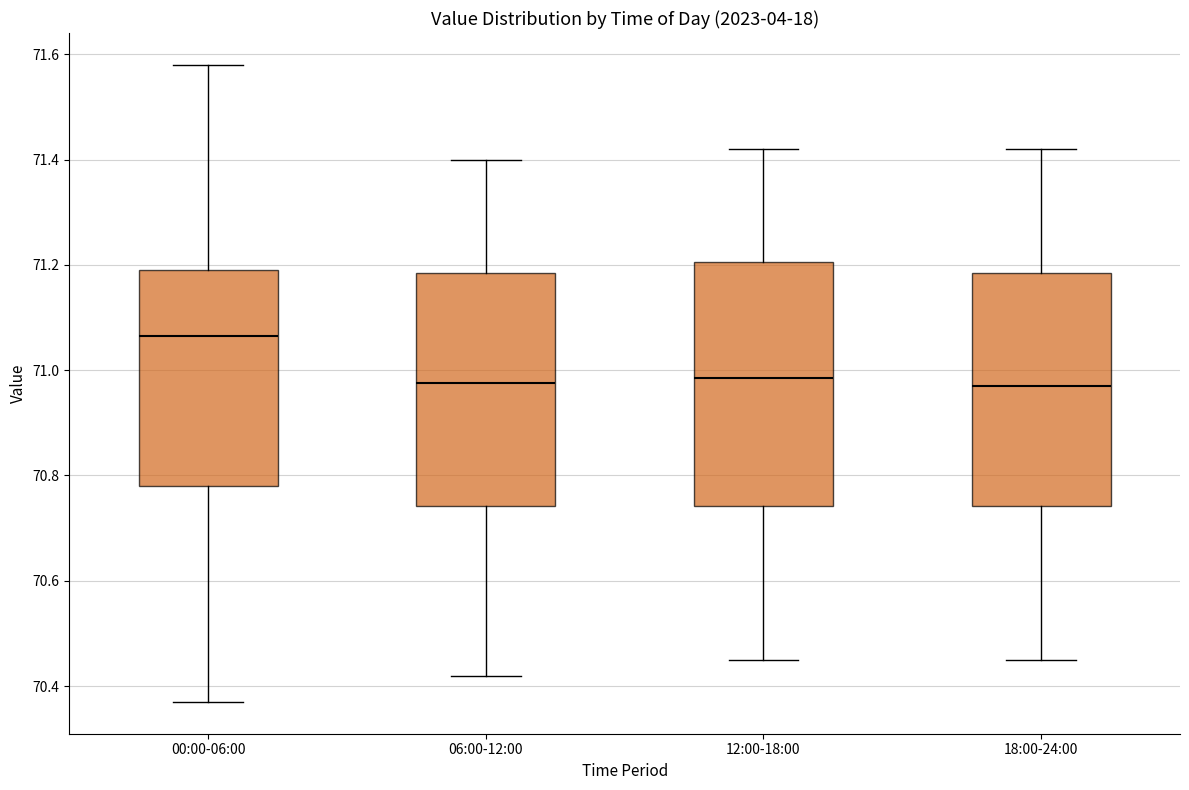

Reading left to right, read every box against the y-axis: the position of its median line, the range the box covers, and the ends of its whiskers. The values are not printed on the chart, so give them approximately, as read against the axis.

00:00-06:00: median 71.06, box 70.78 to 71.20, whiskers 70.38 to 71.58
06:00-12:00: median 70.98, box 70.74 to 71.18, whiskers 70.42 to 71.40
12:00-18:00: median 70.98, box 70.74 to 71.20, whiskers 70.46 to 71.42
18:00-24:00: median 70.98, box 70.74 to 71.18, whiskers 70.46 to 71.42